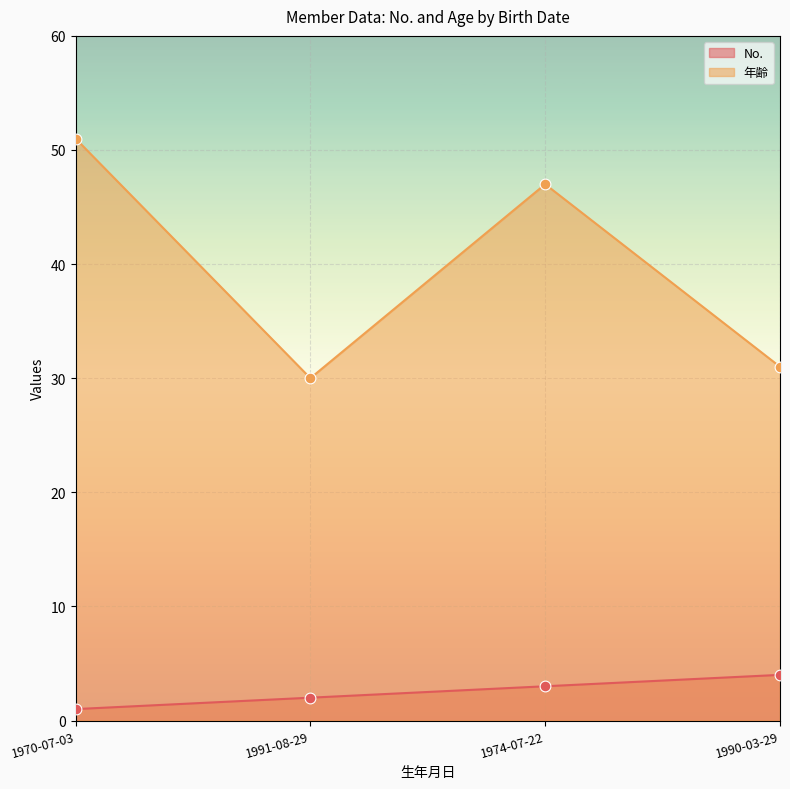

What are all the series names shown in the legend?

No., 年齢